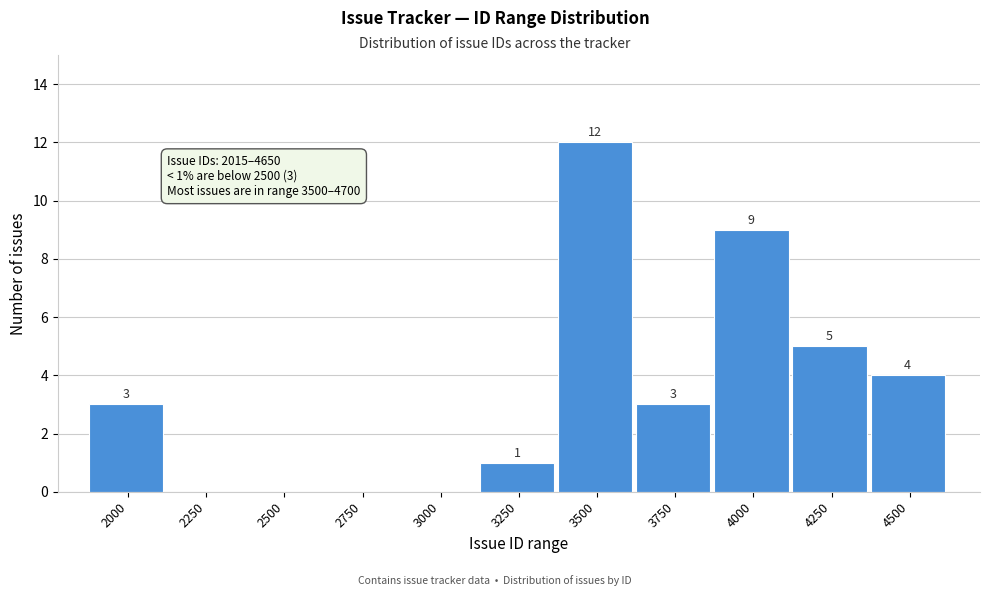

Reading left to right, what are all the values shown in this chart?

2000=3	2250=0	2500=0	2750=0	3000=0	3250=1	3500=12	3750=3	4000=9	4250=5	4500=4